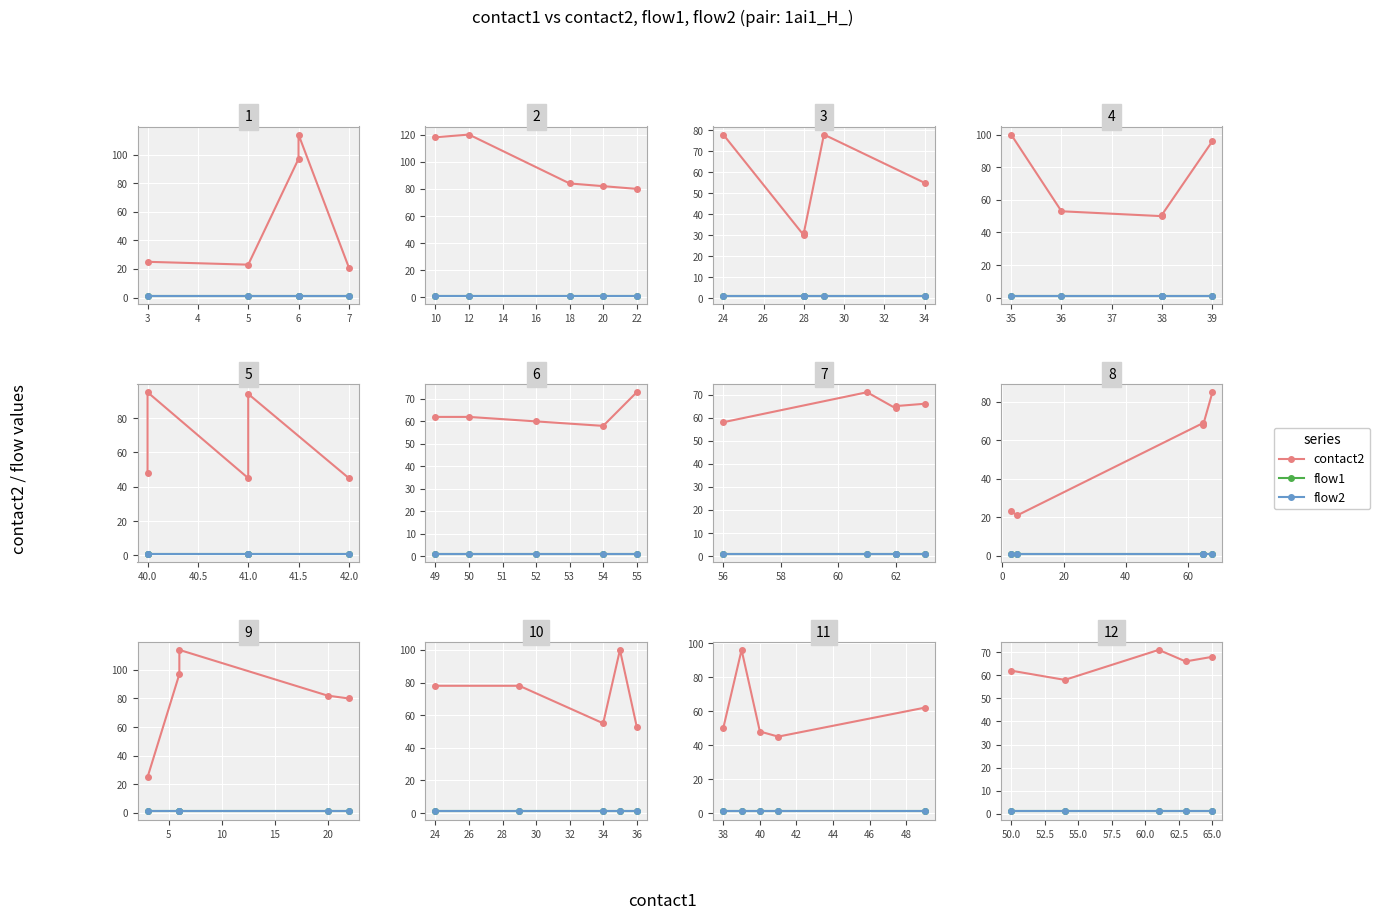

What are all the series names shown in the legend?

contact2, flow1, flow2